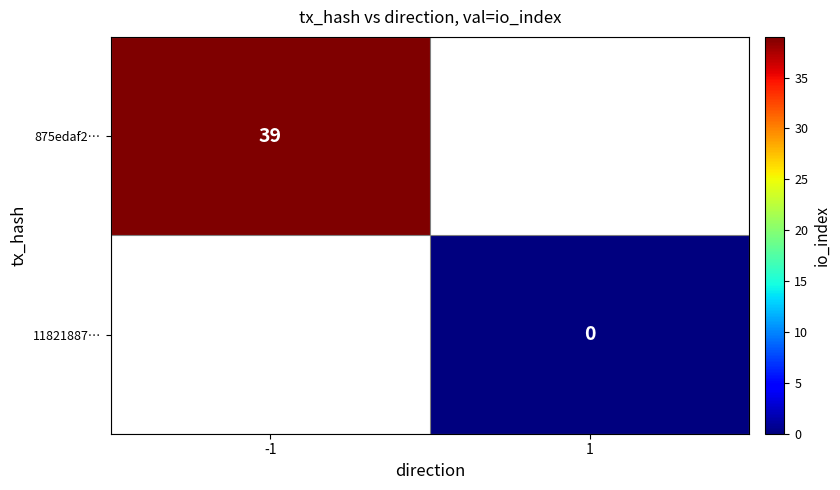

The value of 875edaf2… at -1 is 66. True or false?

False